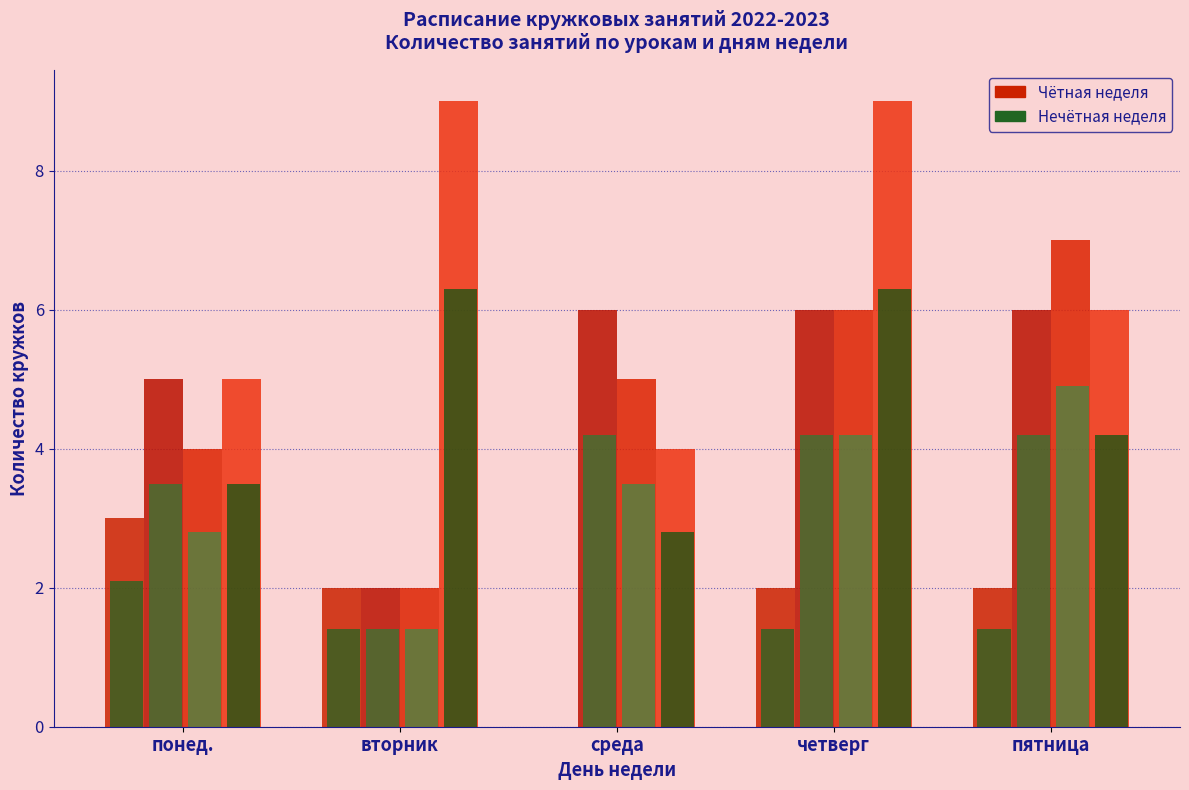

Does the chart contain stacked bars?

No